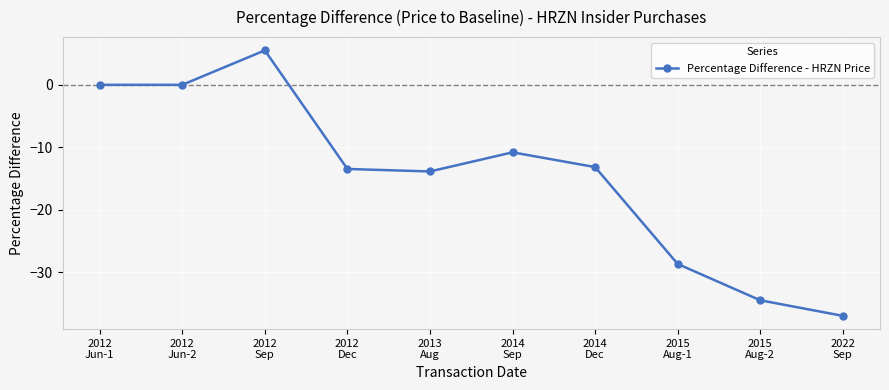

Reading left to right, what are all the values shown in this chart?

0.0	0.0	5.5	-13.5	-13.9	-10.8	-13.2	-28.7	-34.5	-37.0